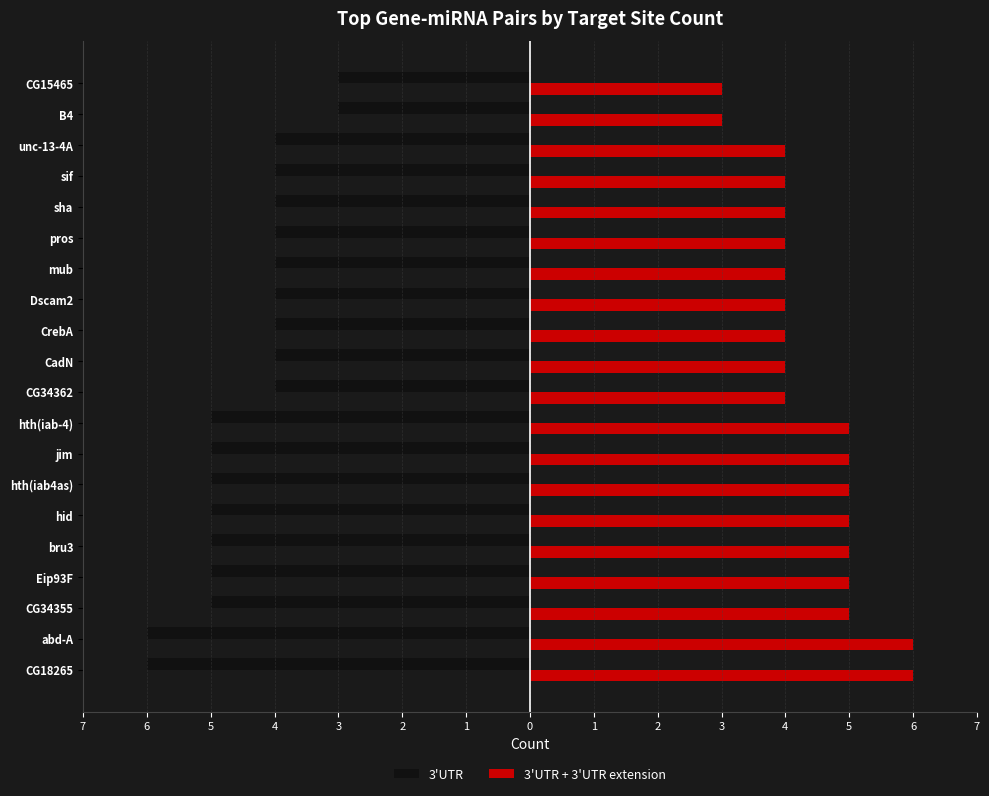

Where is 3'UTR + 3'UTR extension nearest to the value 4?

CG34362